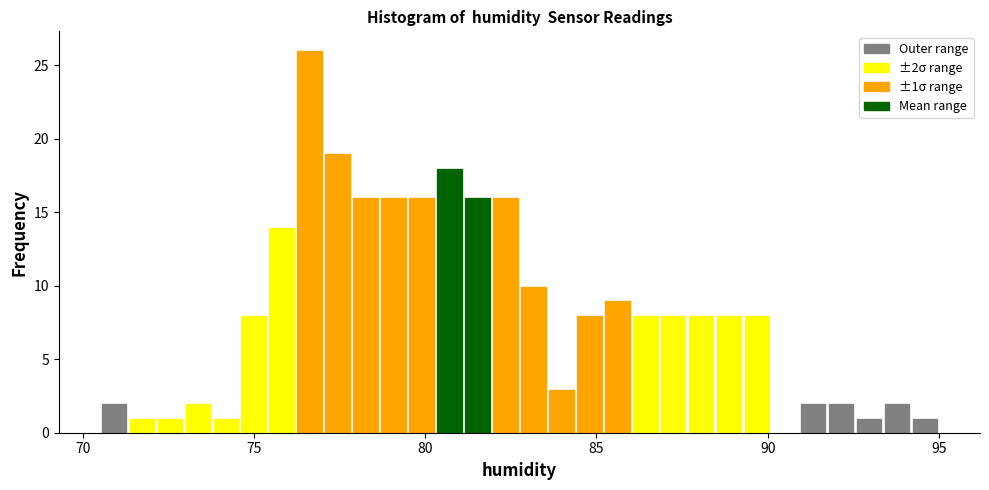

Read against the x-axis, roughly where is the centre of the tallest bar?

76.5